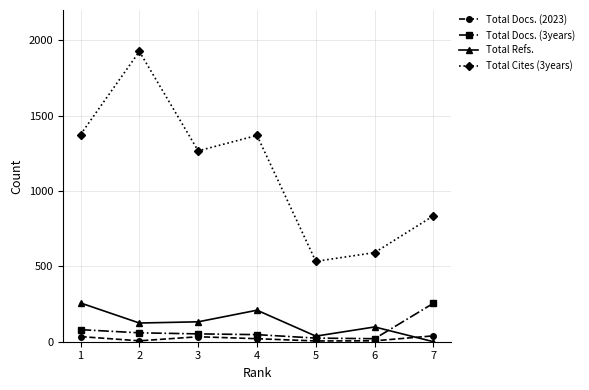

What is the difference between the second highest and minimum values in the Total Docs. (2023) series?

29